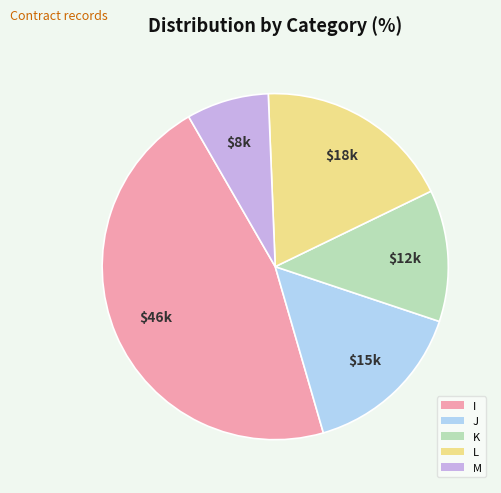

Is there a majority slice in this chart?

No